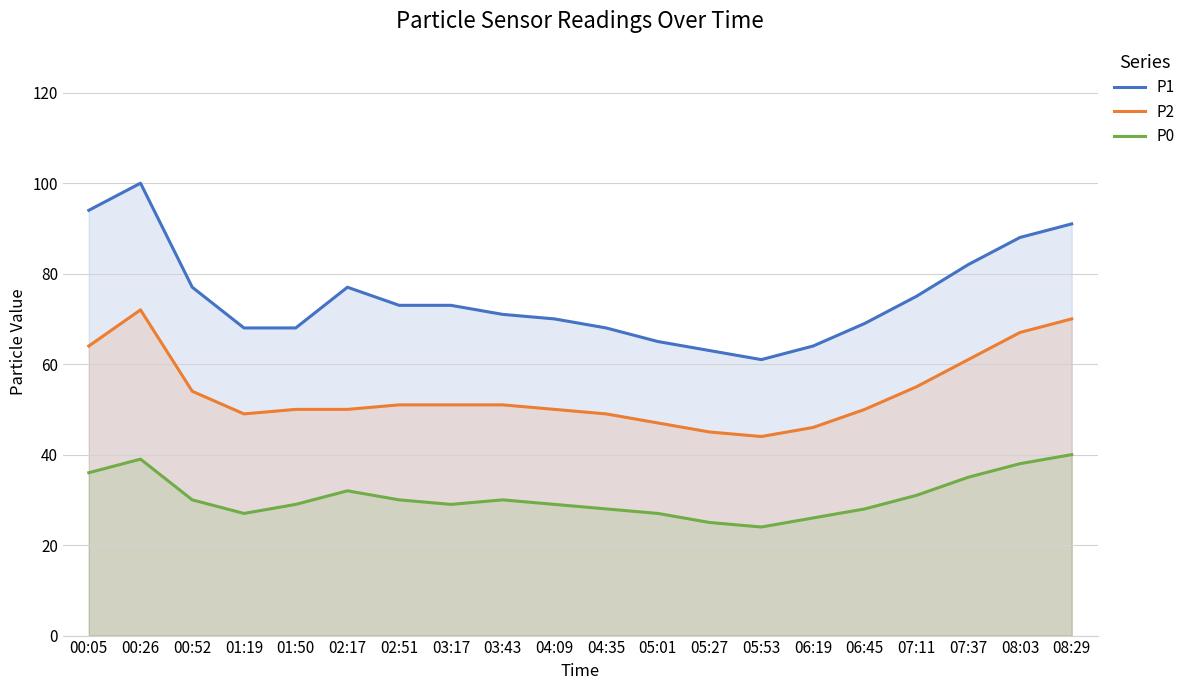

In P0, how many points are higher than both neighbors (excluding endpoints)?

3